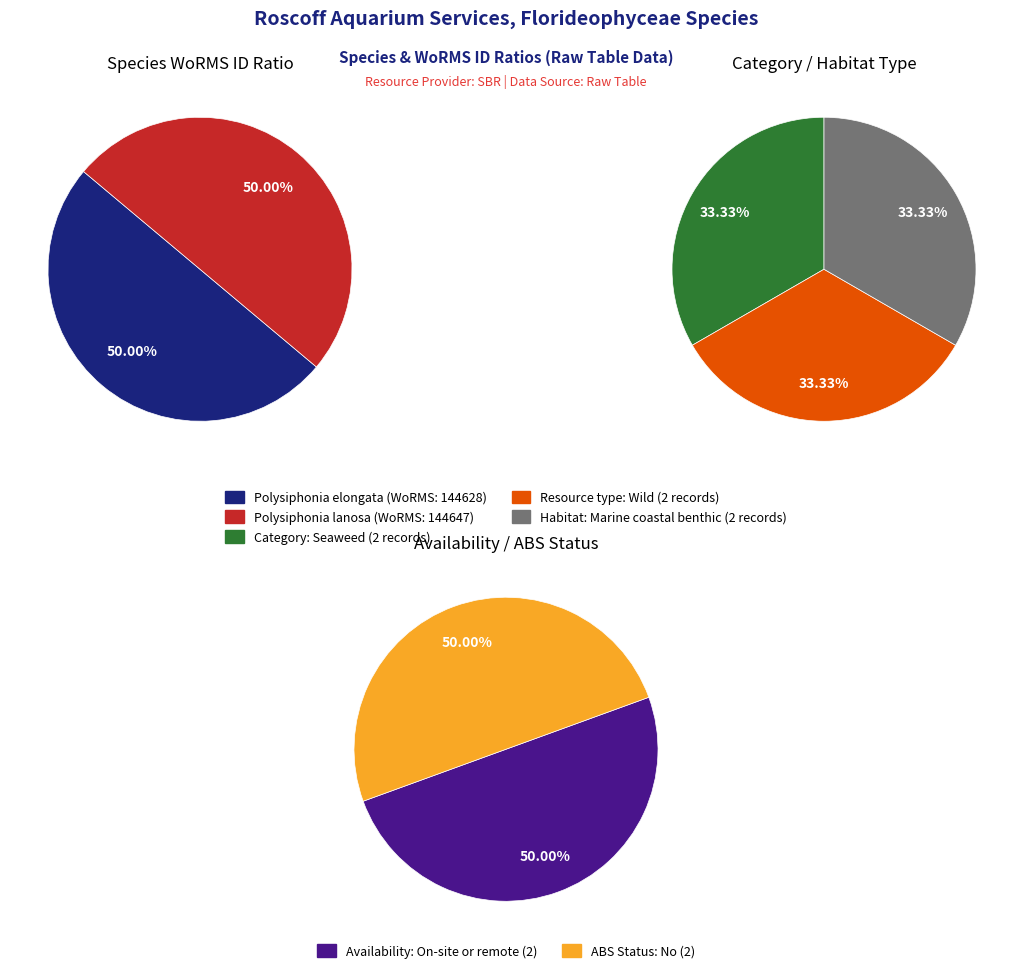

True or false: Polysiphonia elongata (WoRMS 144628) accounts for 50% of the total.

True